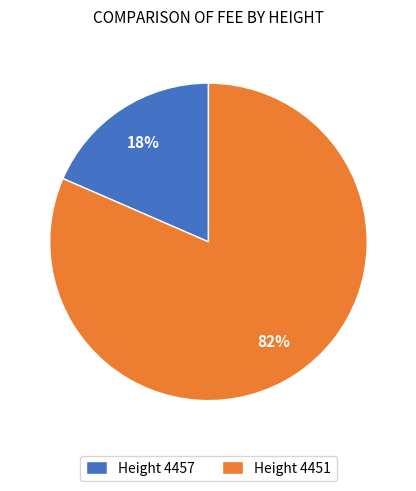

Is the sum of Height 4457 and Height 4451 greater than half?

Yes